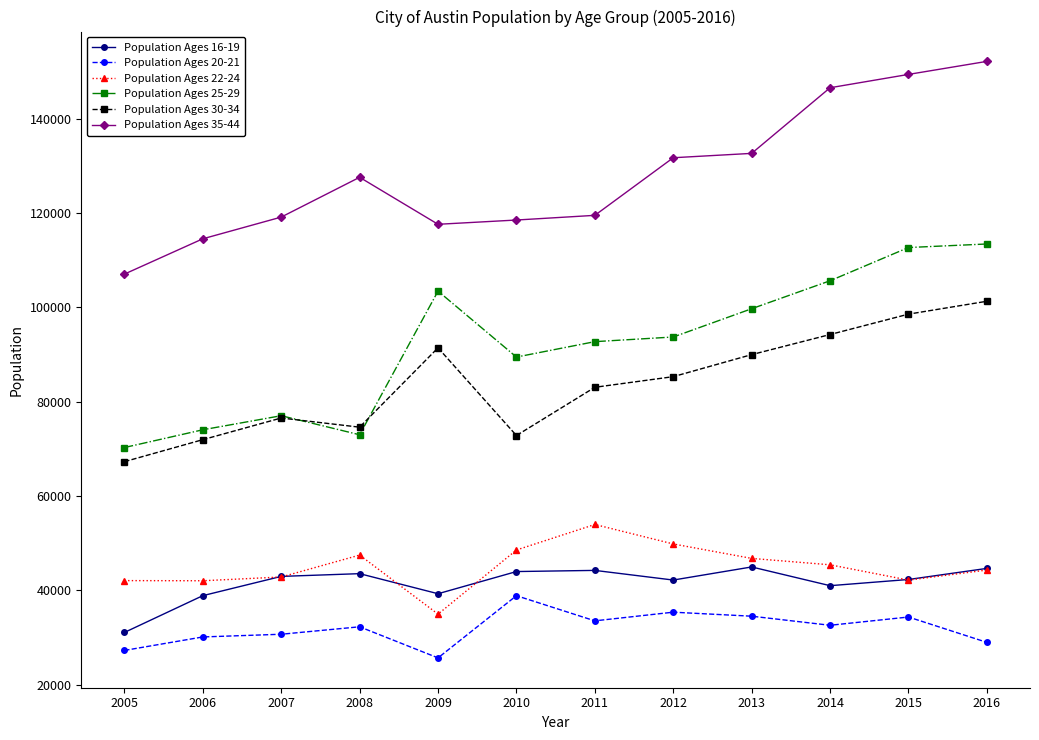

Which series has the largest total across all categories?

Population Ages 35-44